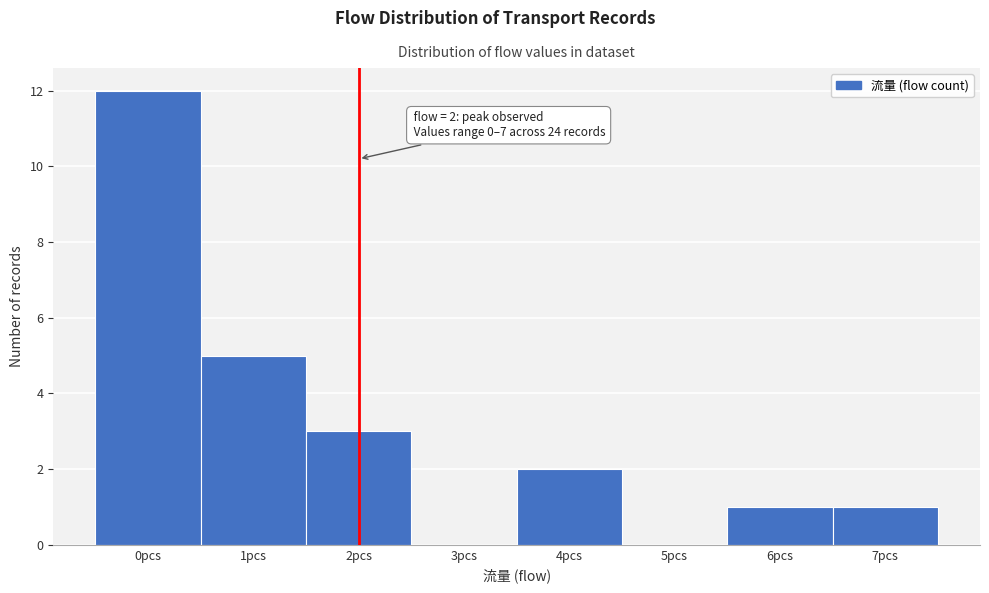

Which range on the x-axis has the tallest bar?

-0.5 to 0.5